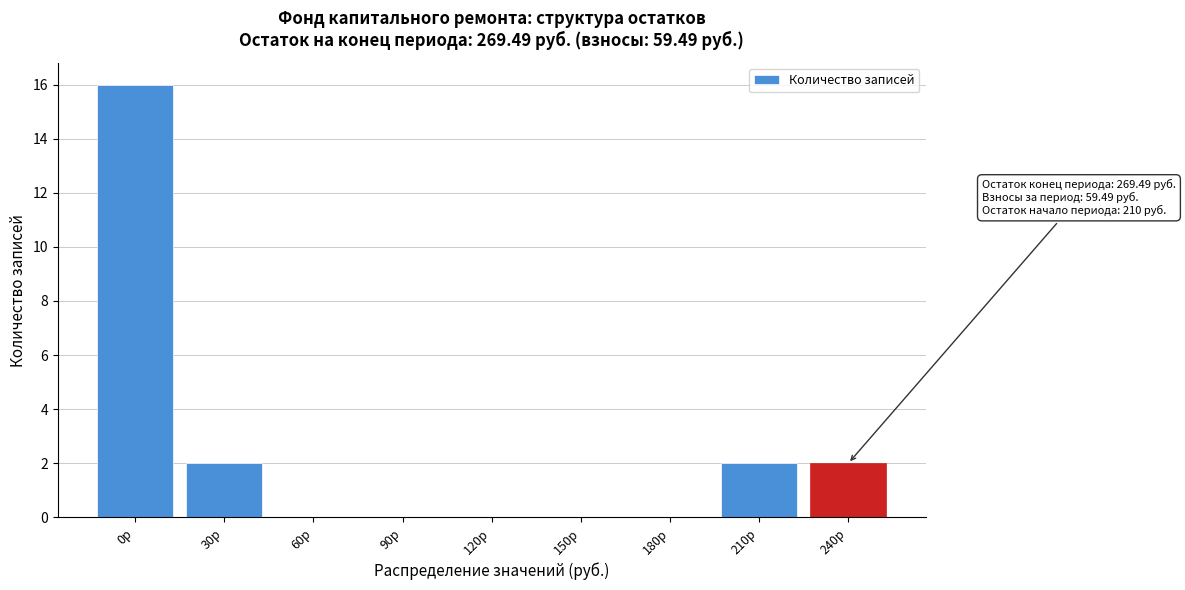

Reading right to left, what are all the values shown in this chart?

240р=2	210р=2	180р=0	150р=0	120р=0	90р=0	60р=0	30р=2	0р=16